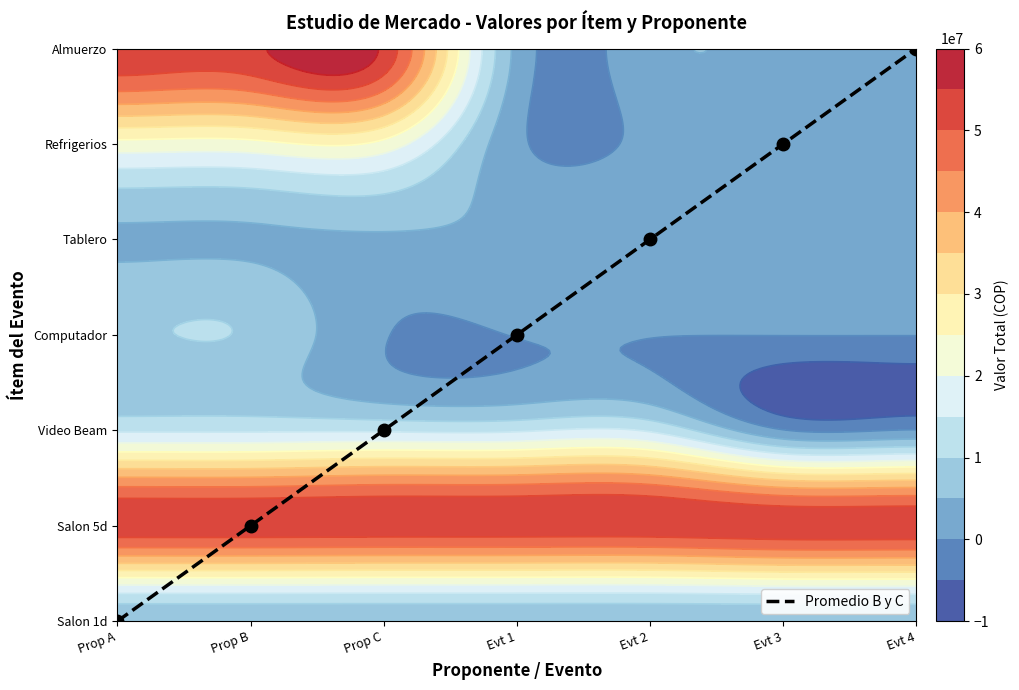

What is the approximate value at Prop B?

1